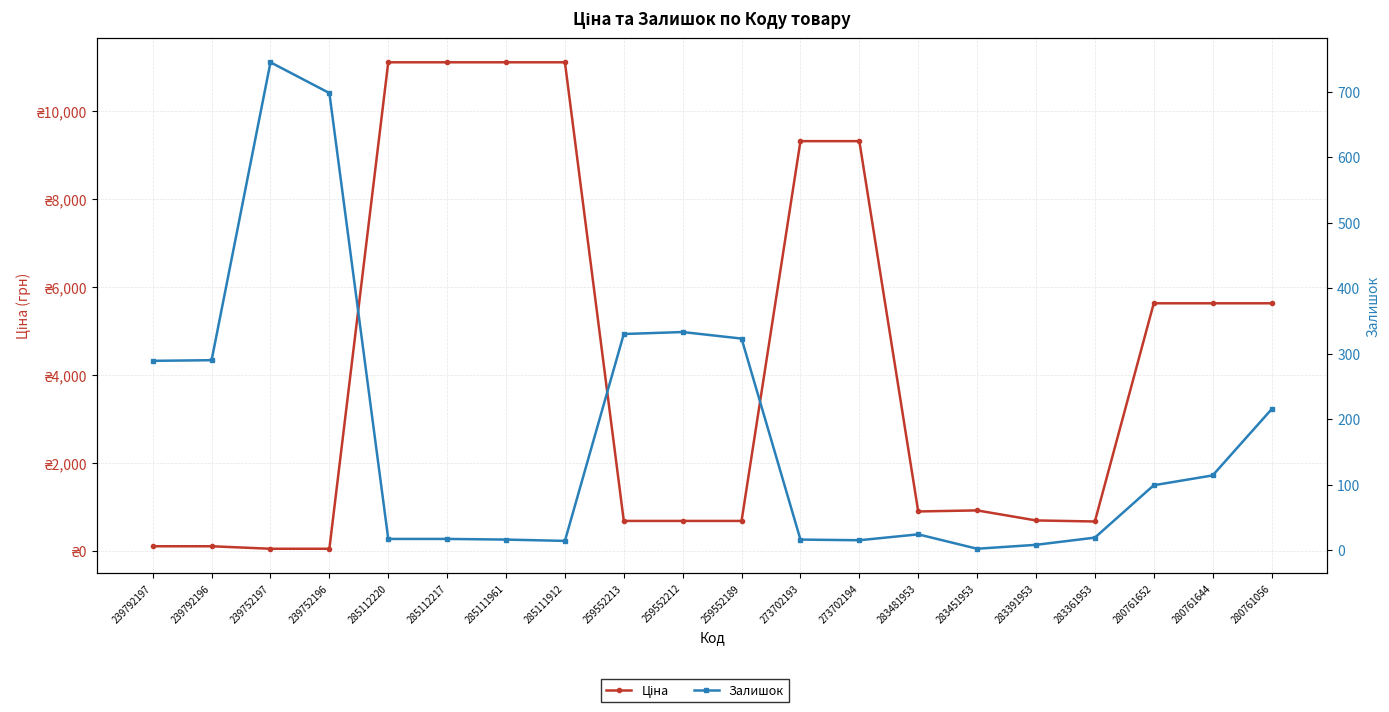

What position from the left is 239792196?

2